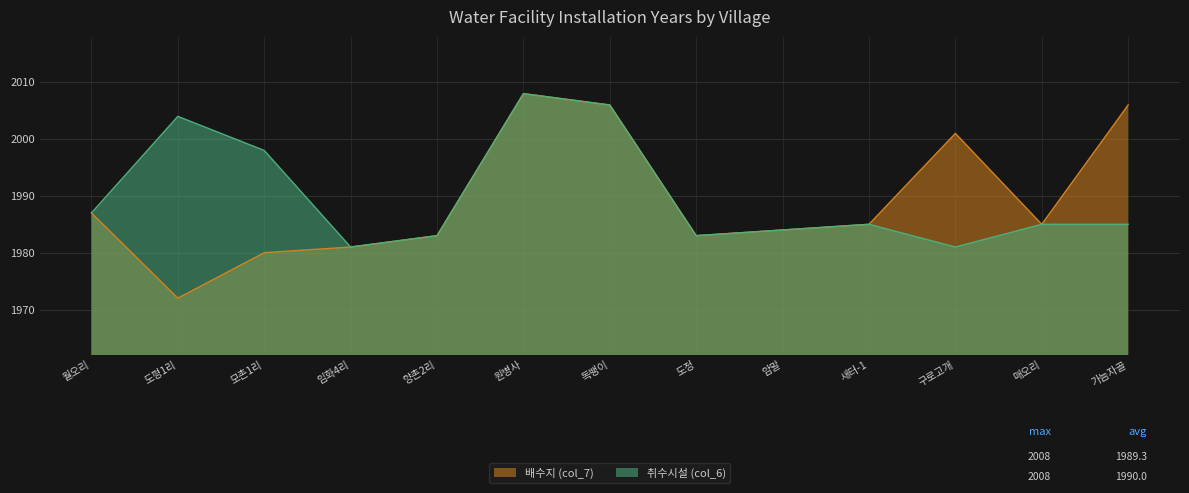

How many values in the 취수시설 (col_6) series are below 1985?

5